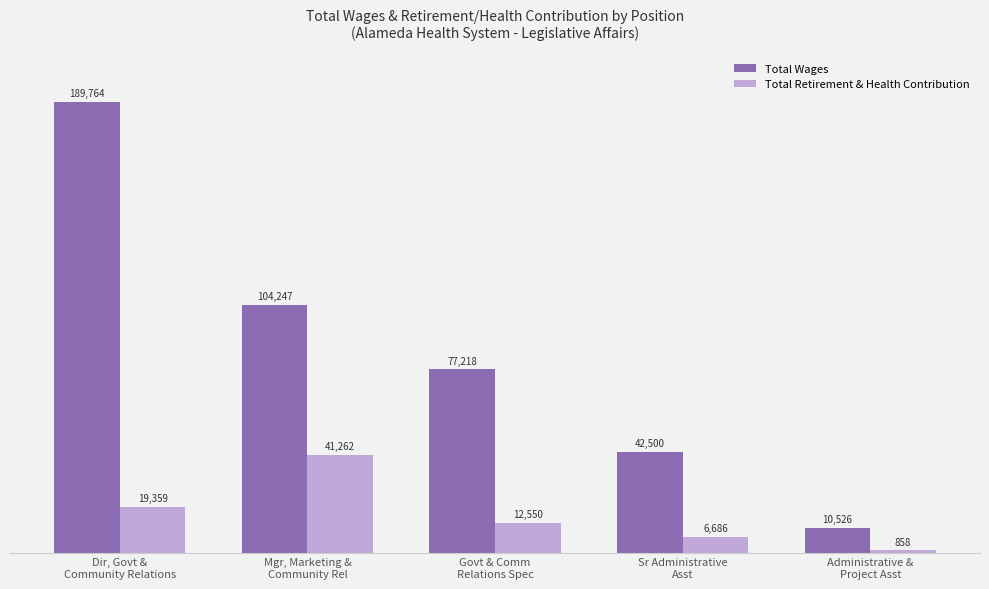

List the labels in order of Total Retirement & Health Contribution value, smallest first.

Administrative &
Project Asst, Sr Administrative
Asst, Govt & Comm
Relations Spec, Dir, Govt &
Community Relations, Mgr, Marketing &
Community Rel